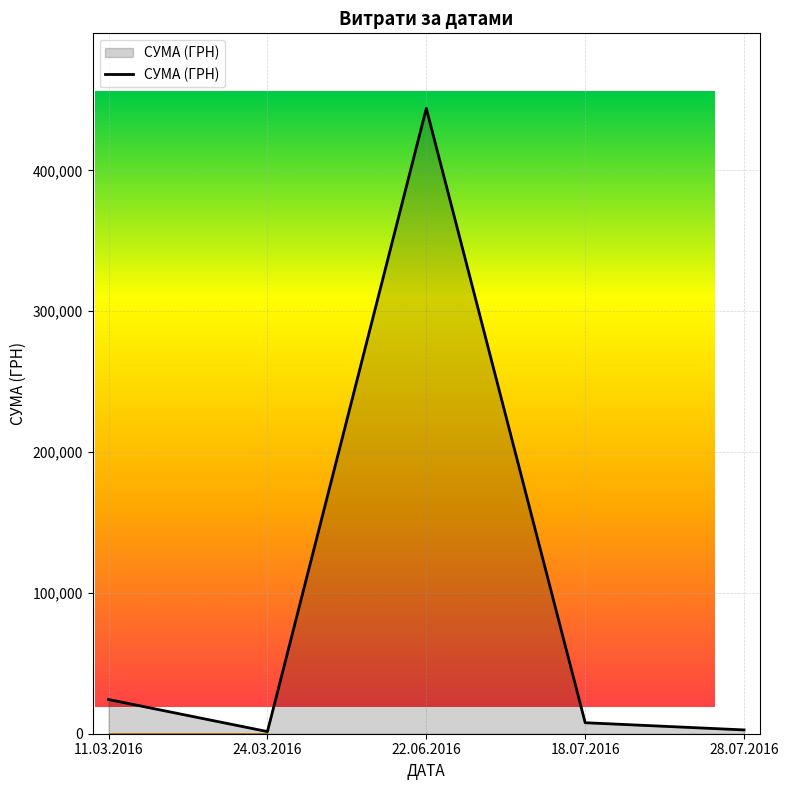

What is the label of the 1st point from the right?

28.07.2016